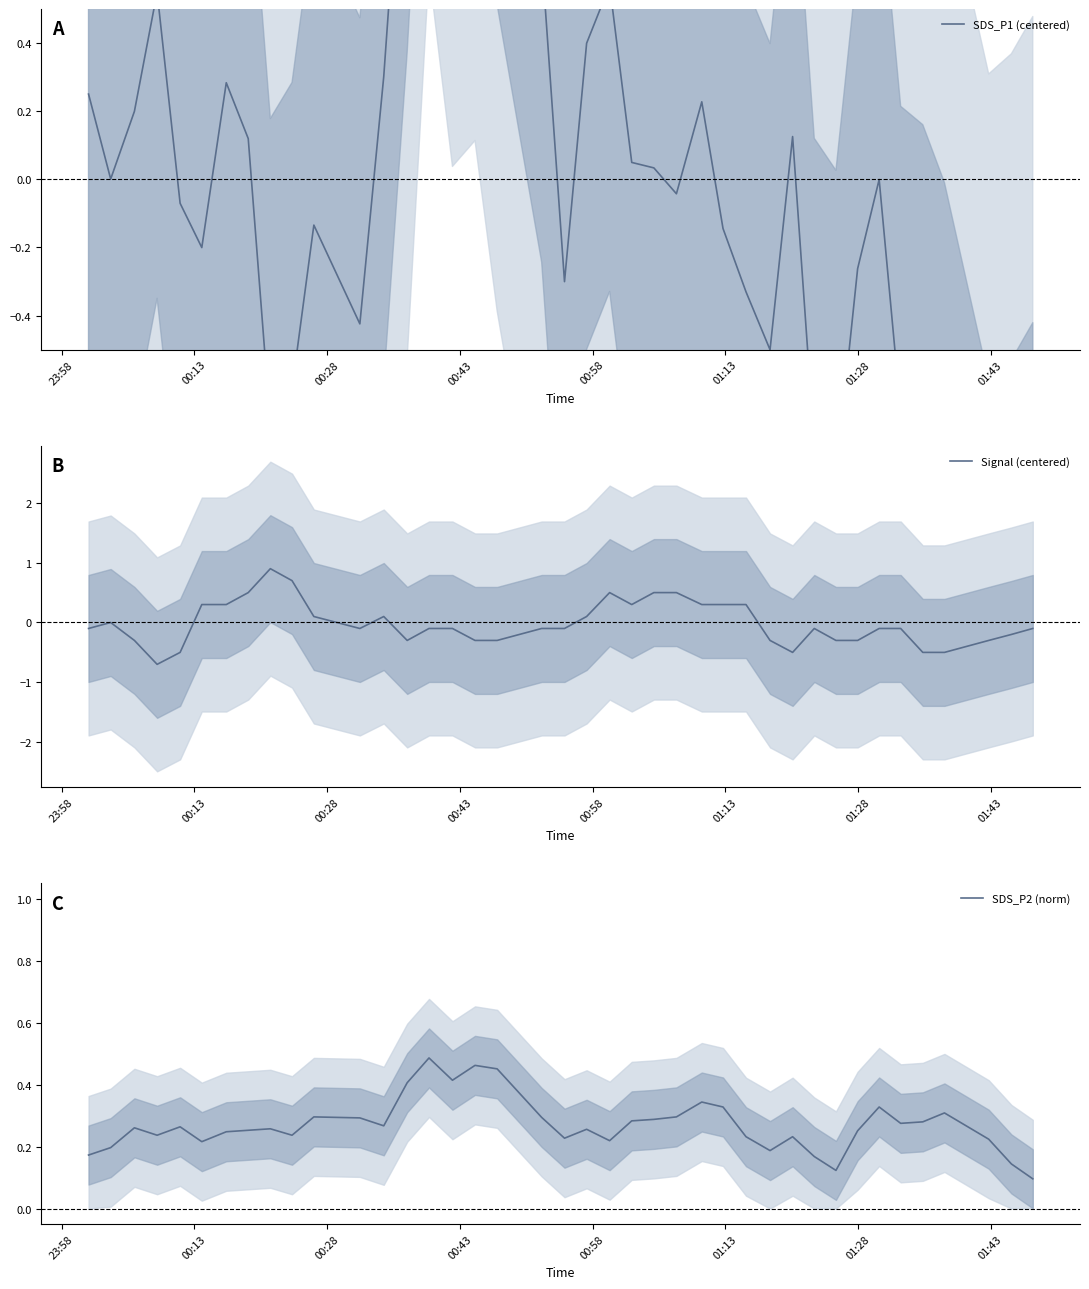

Is the value of SDS_P2 (norm) at 10 greater than the value of Signal (centered) at 20?

Yes